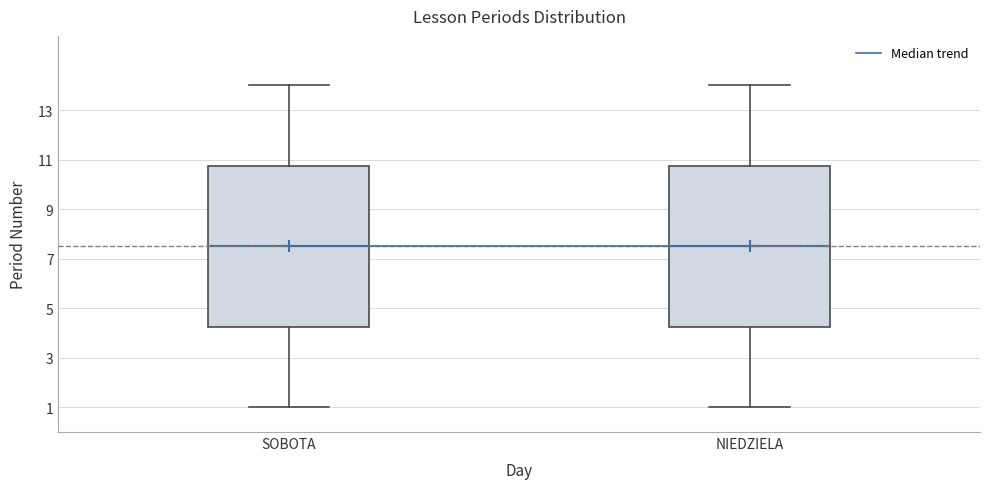

Where is the upper edge of the box for SOBOTA on the y-axis? The values are not printed on the chart, so give them approximately, as read against the axis.

10.8